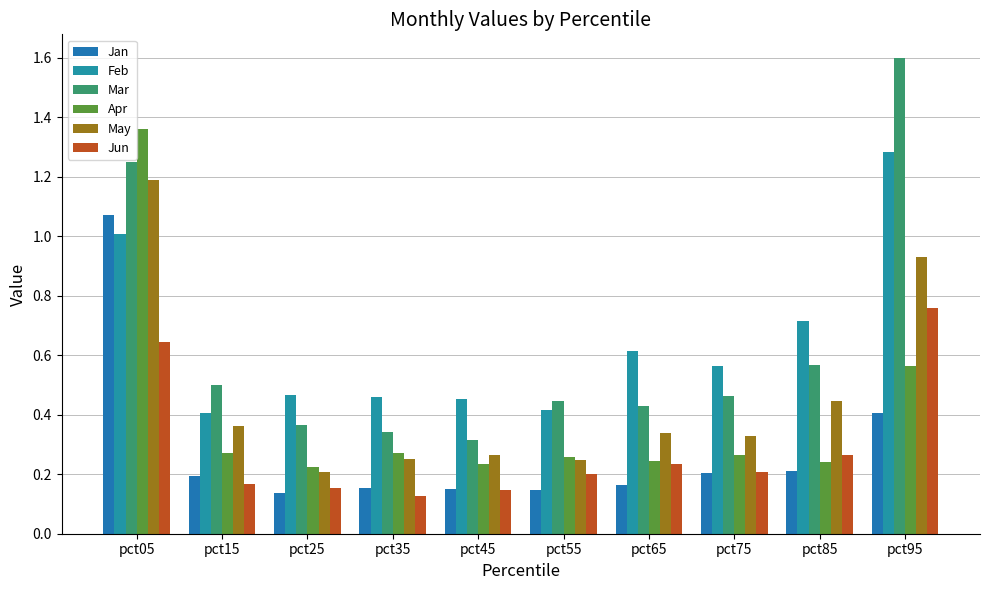

What is the value of the Jan bar at the 7th from the left?

0.2